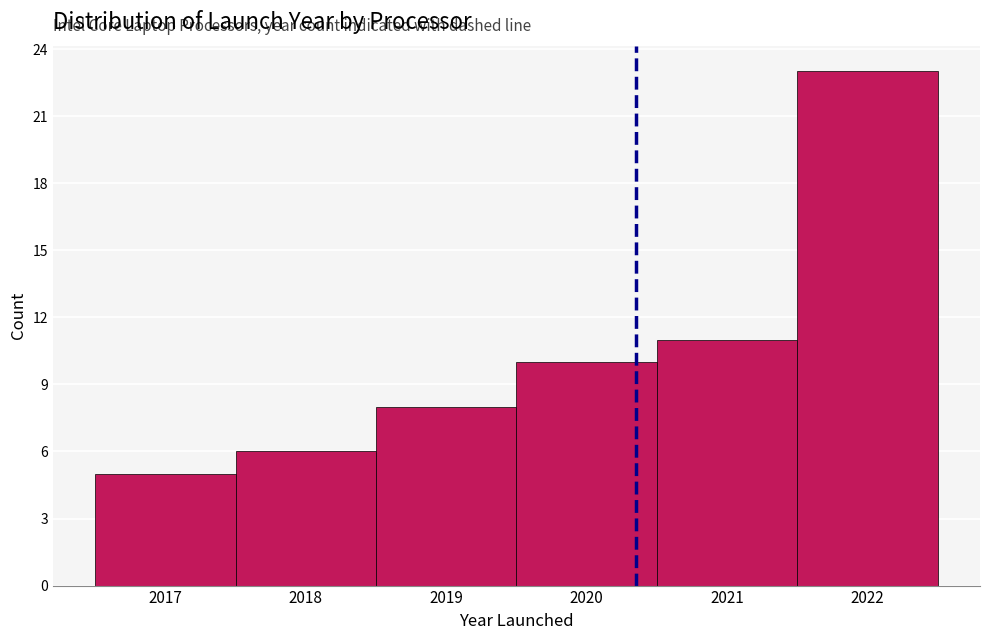

Which range on the x-axis has the tallest bar?

2021.5 to 2022.5